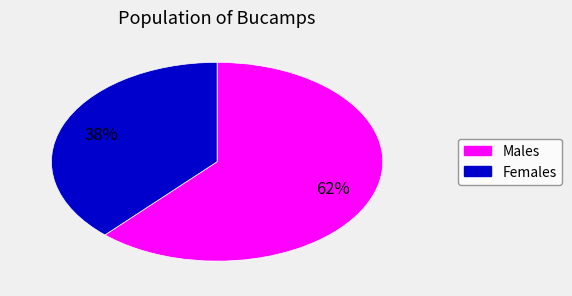

To the nearest percent, what is the average slice percentage?

50%